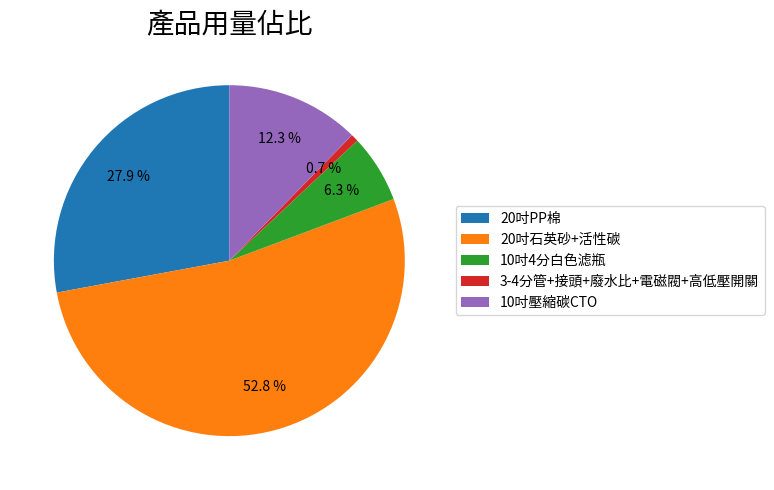

The 3-4分管+接頭+廢水比+電磁閥+高低壓開關 slice represents 1% of the pie. True or false?

True